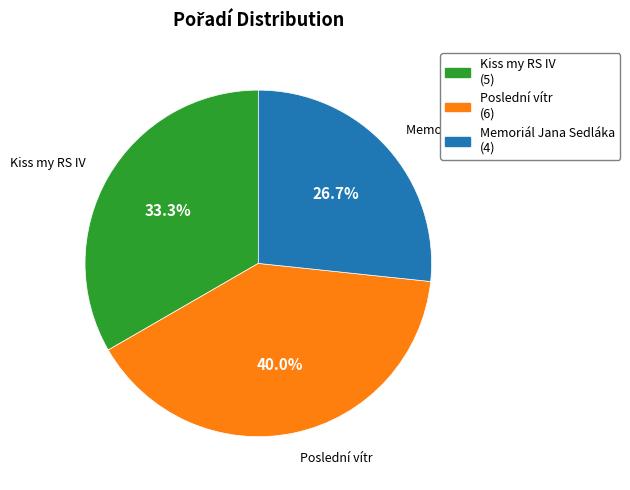

Does any single category account for the majority?

No